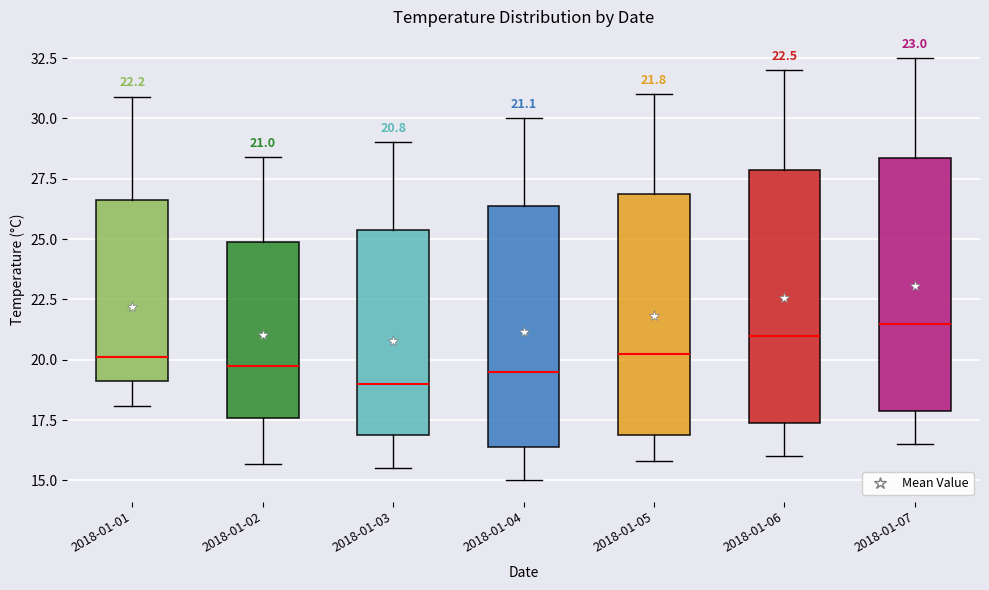

Which box's median line is the highest?

2018-01-07